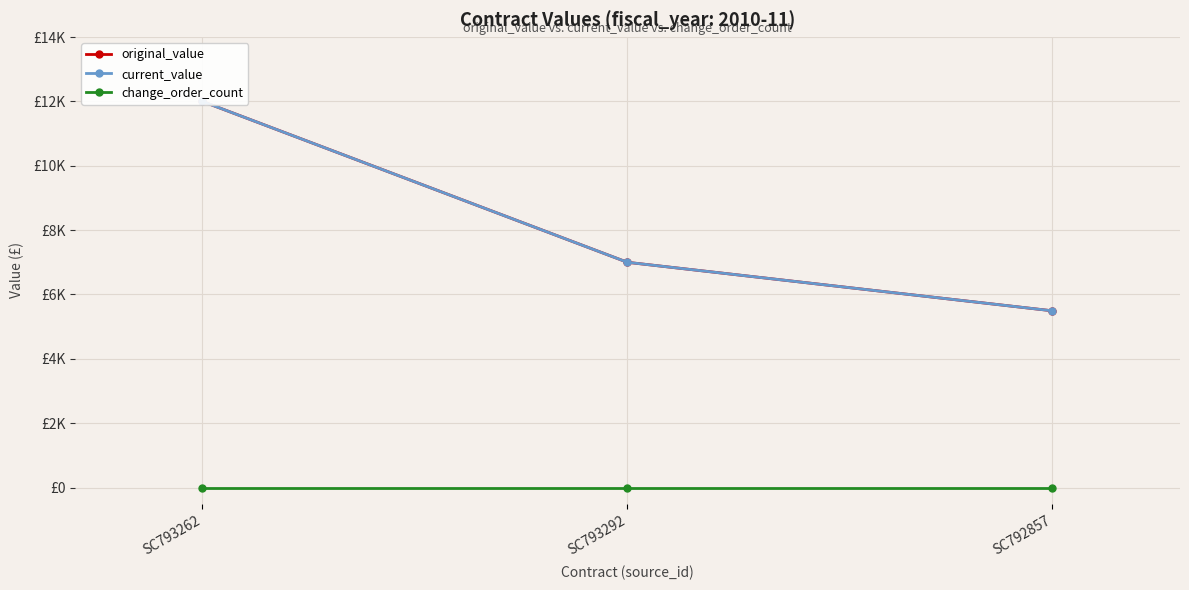

What is the average value of the current_value series?

8164